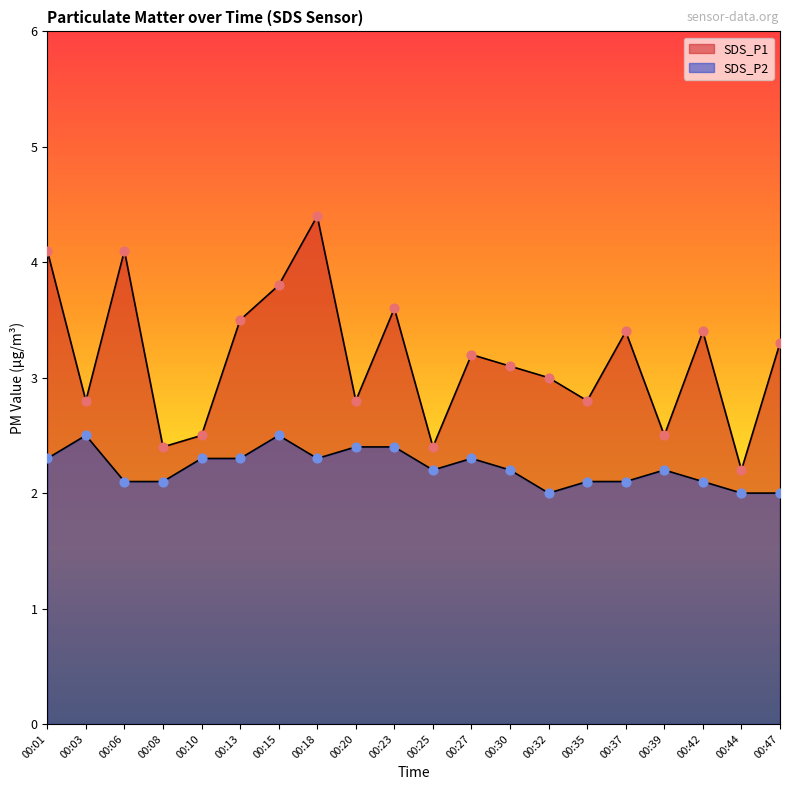

Which series has the largest Y range (max minus min)?

SDS_P1